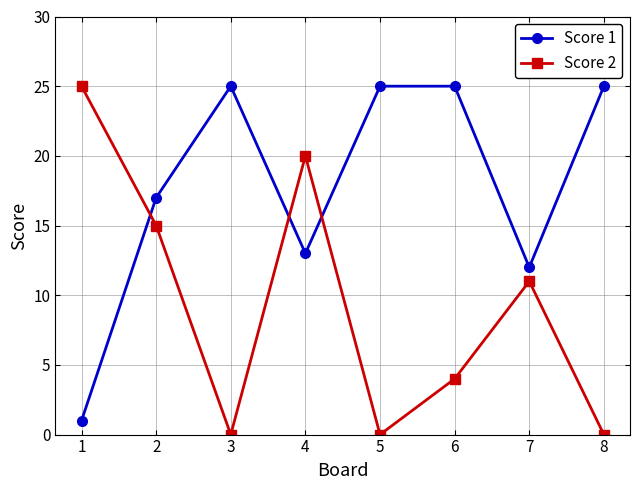

True or false: Score 2 has a value of 13 at 8.

False